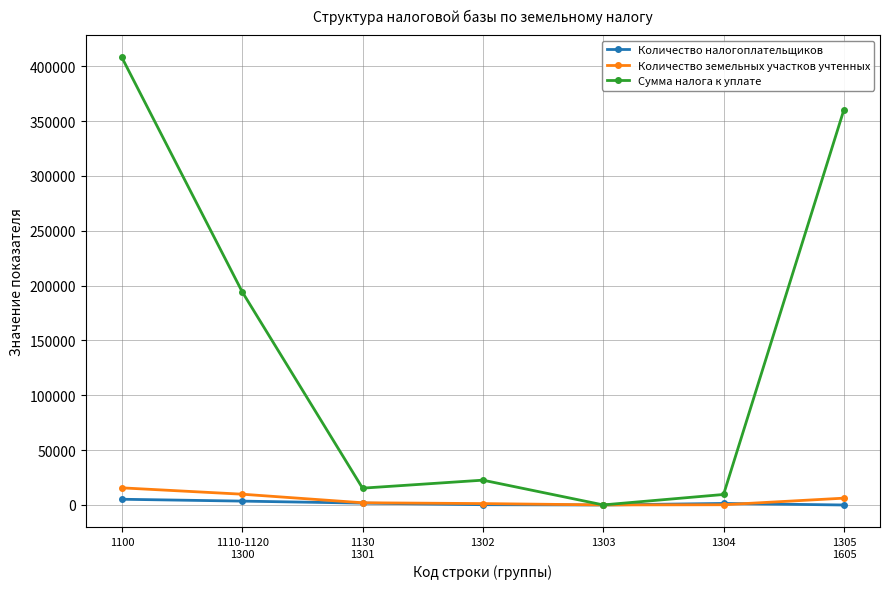

At how many categories does at least one series exceed 3461?

6